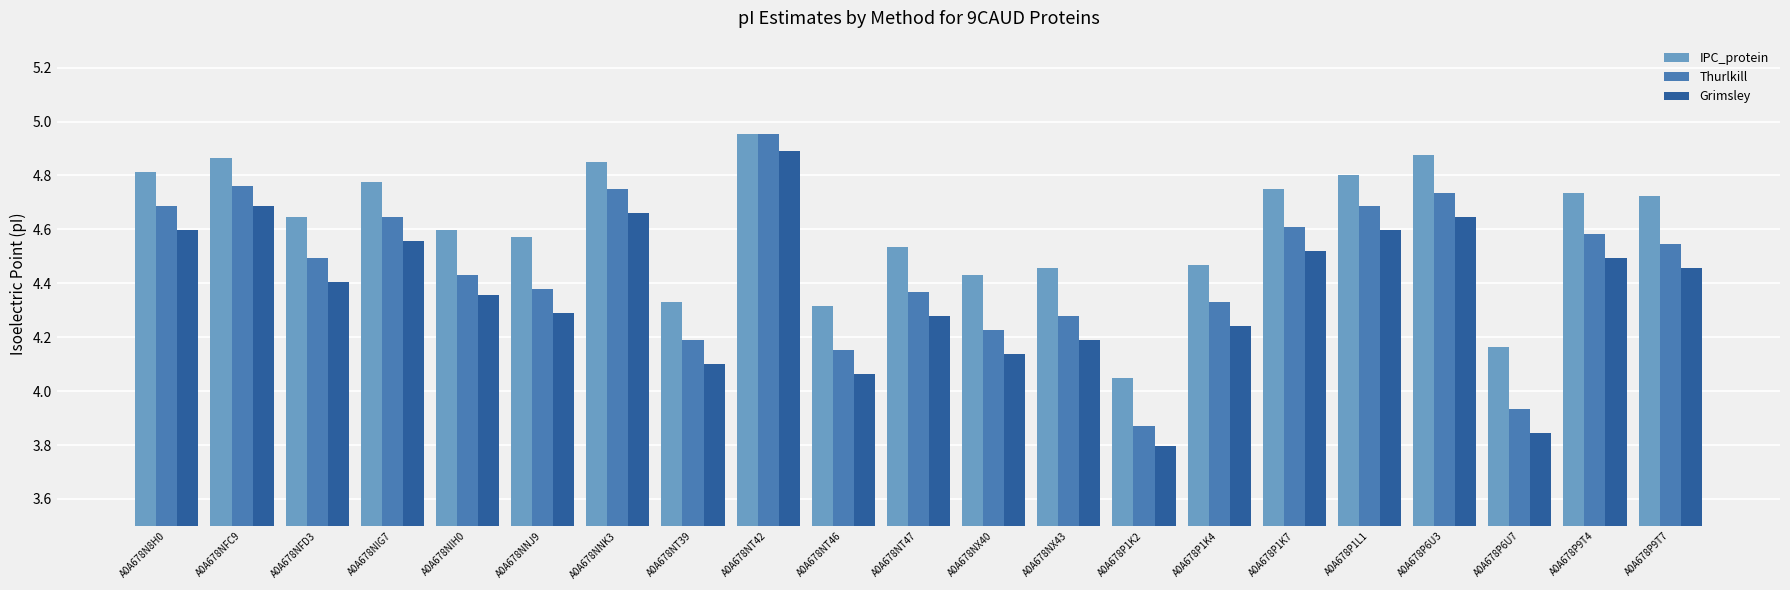

Which category has the highest value in the Thurlkill series?

A0A678NT42